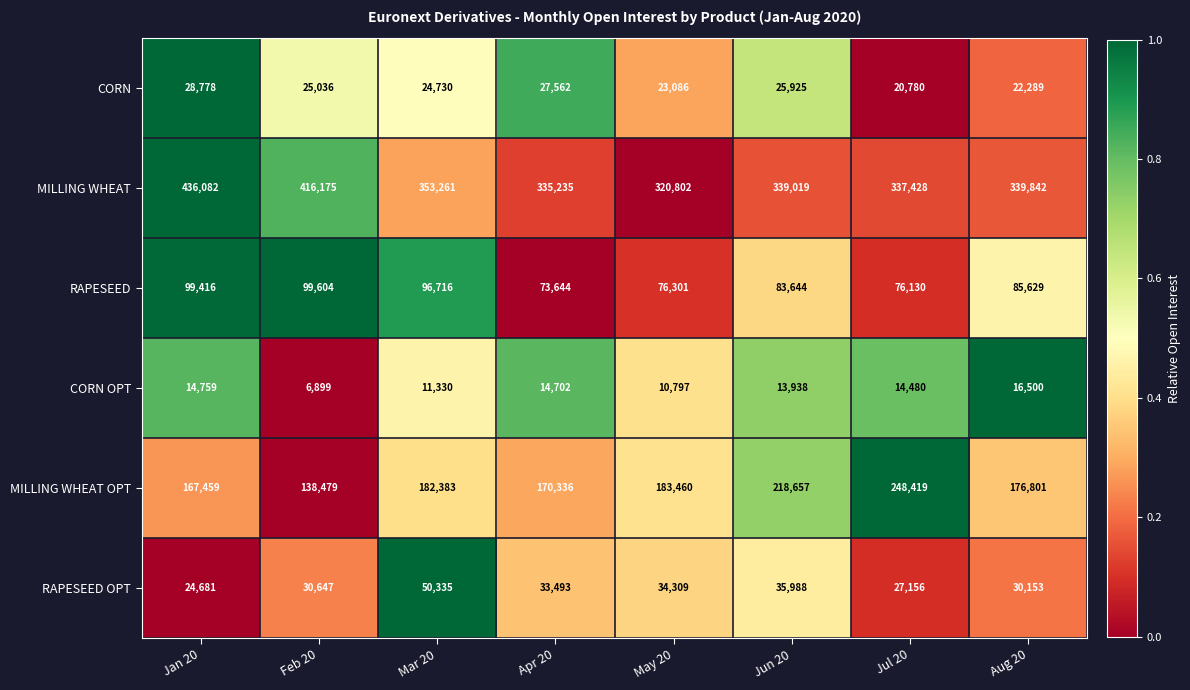

Which series has the largest total across all categories?

MILLING WHEAT